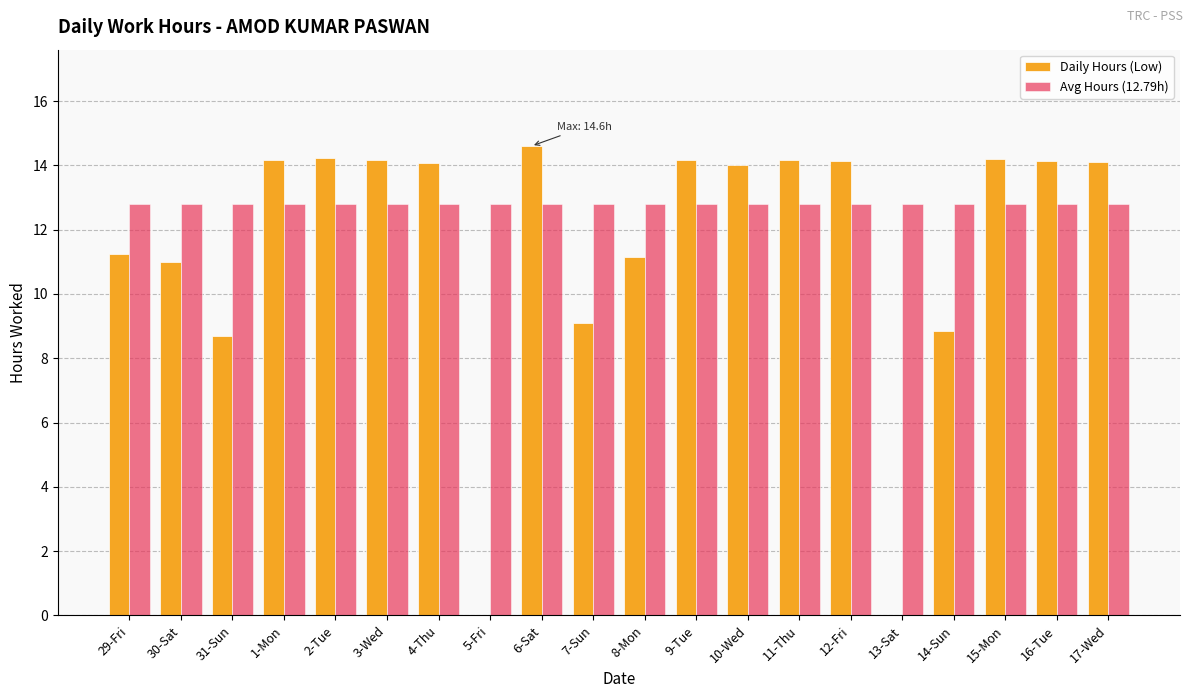

Does the chart contain stacked bars?

No